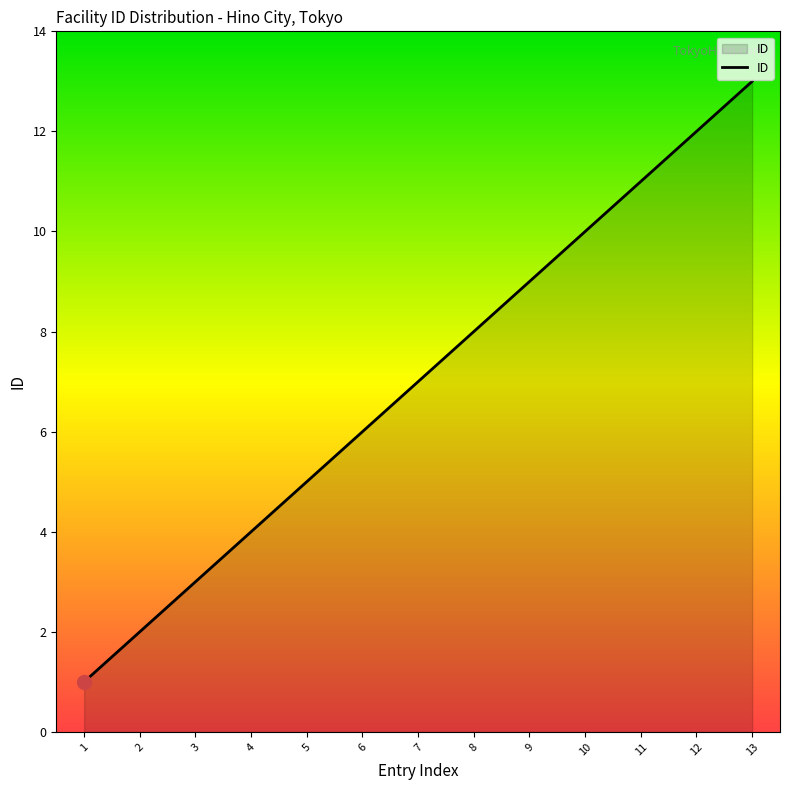

Is it true that the value at 4 is 4?

True